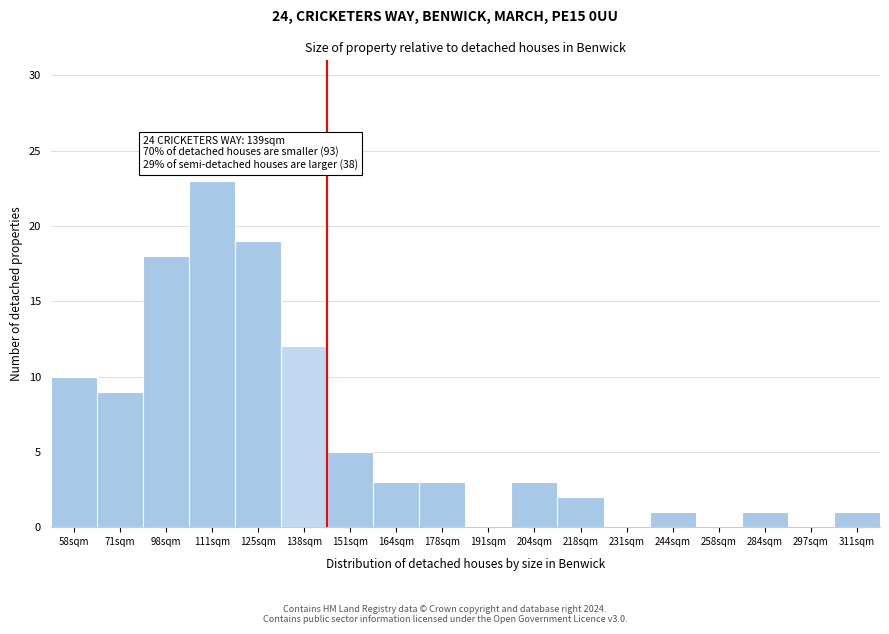

Reading right to left, extract all data points from this chart.

311sqm=1	297sqm=0	284sqm=1	258sqm=0	244sqm=1	231sqm=0	218sqm=2	204sqm=3	191sqm=0	178sqm=3	164sqm=3	151sqm=5	138sqm=12	125sqm=19	111sqm=23	98sqm=18	71sqm=9	58sqm=10